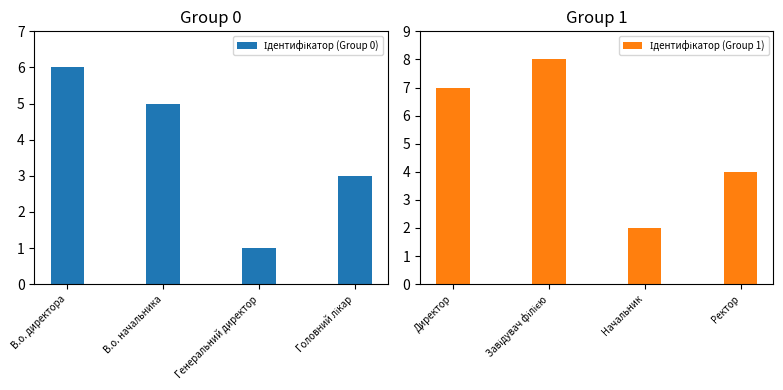

What is the difference between the maximum and minimum values in the Ідентифікатор (Group 0) series?

5